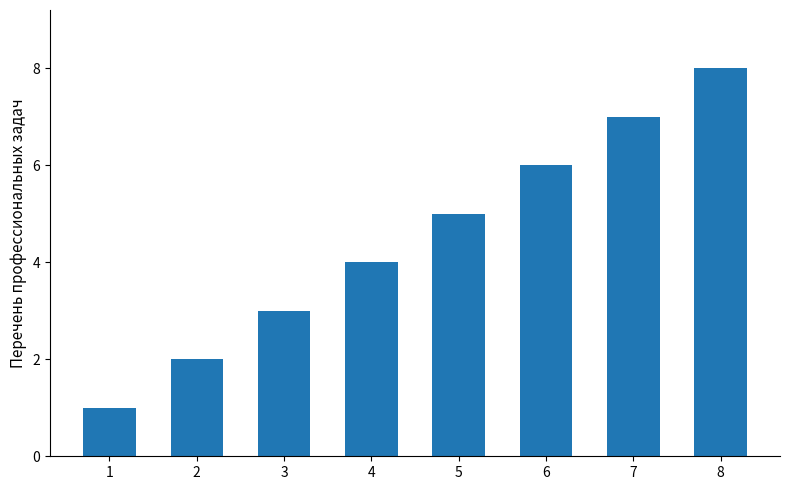

What is the difference between the values at 7 and 6?

1